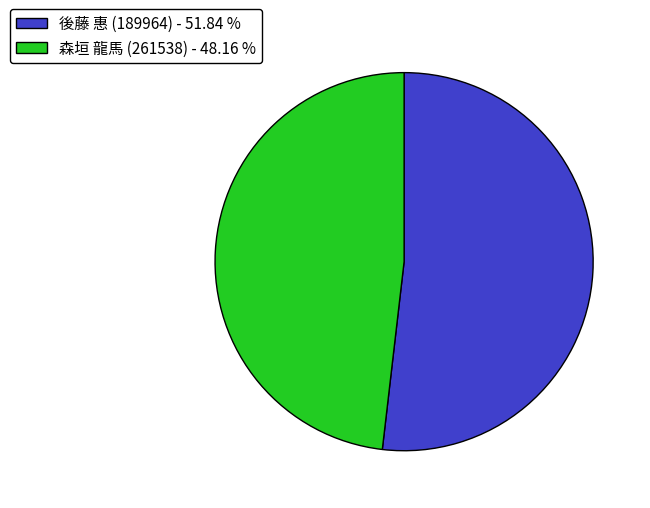

Is there any slice that represents more than half of the pie?

Yes